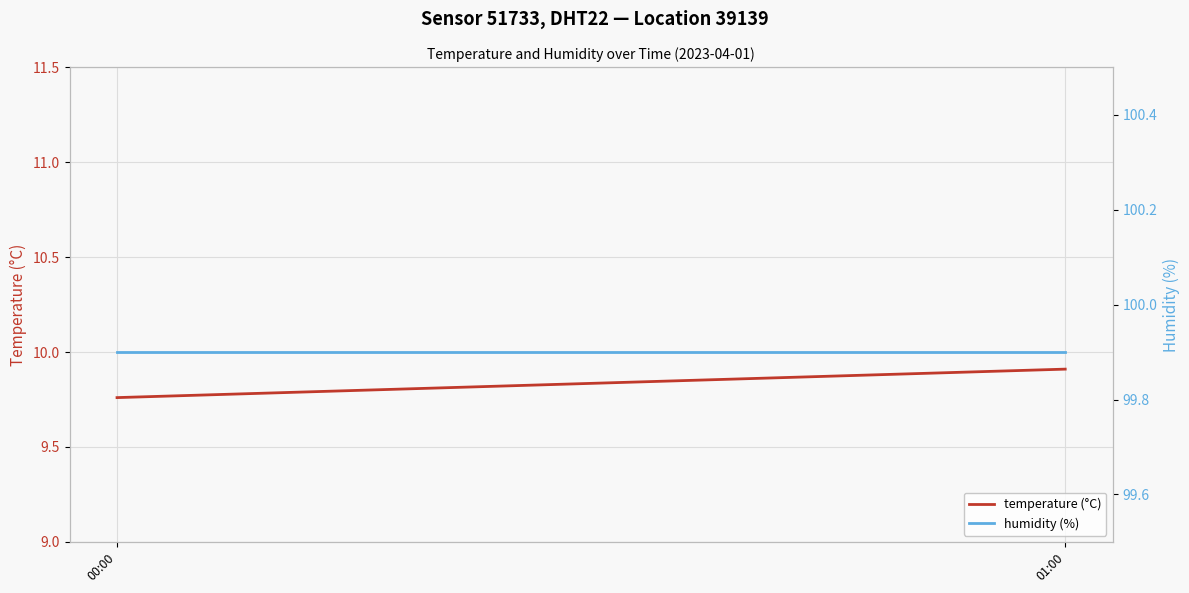

Reading right to left, extract all data points from this chart.

temperature (°C): 01:00=9.9	00:00=9.8
humidity (%): 01:00=99.9	00:00=99.9